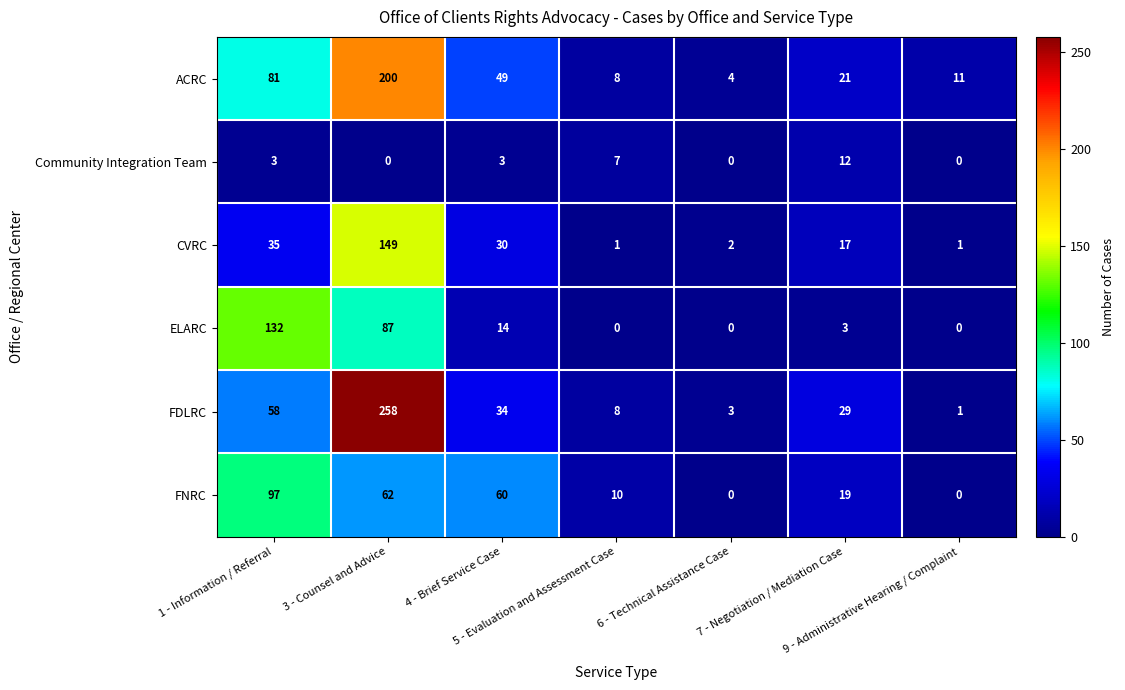

Count the number of categories in the chart.

7